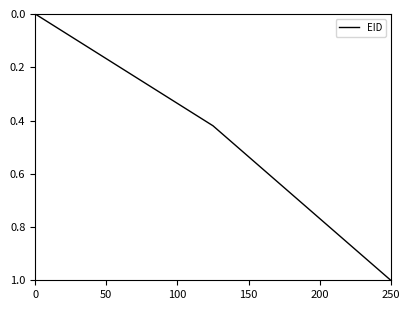

What is the maximum value shown in the chart?

1.0